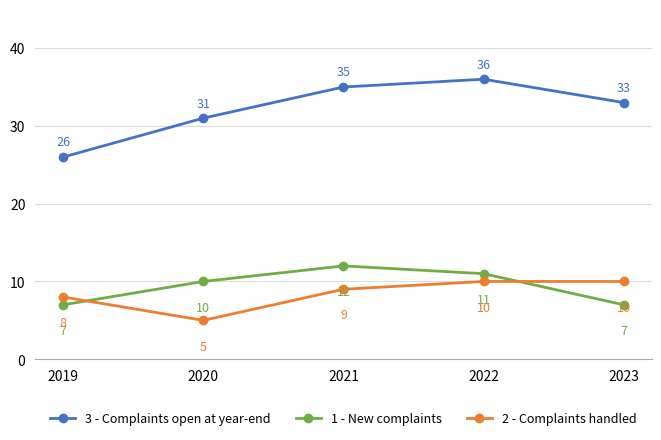

How many 1 - New complaints values are between 7 and 11?

4